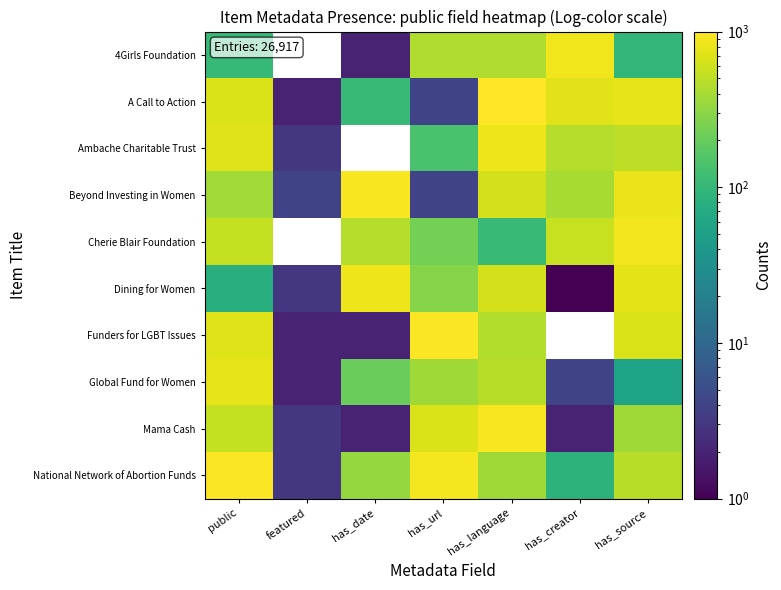

At which label does Mama Cash reach its minimum?

has_date